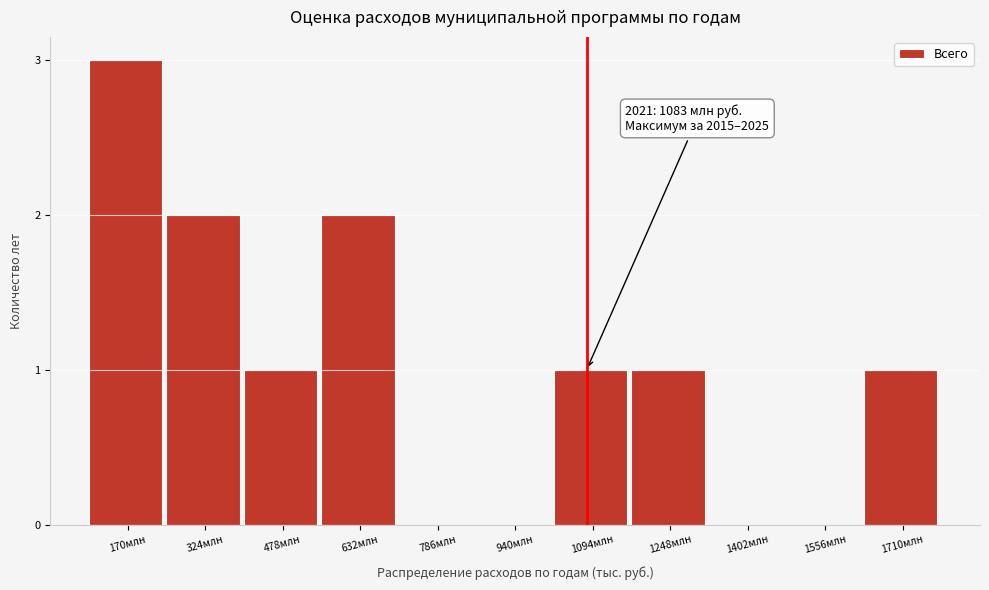

Reading left to right, what are all the values shown in this chart?

170млн=3	324млн=2	478млн=1	632млн=2	786млн=0	940млн=0	1094млн=1	1248млн=1	1402млн=0	1556млн=0	1710млн=1